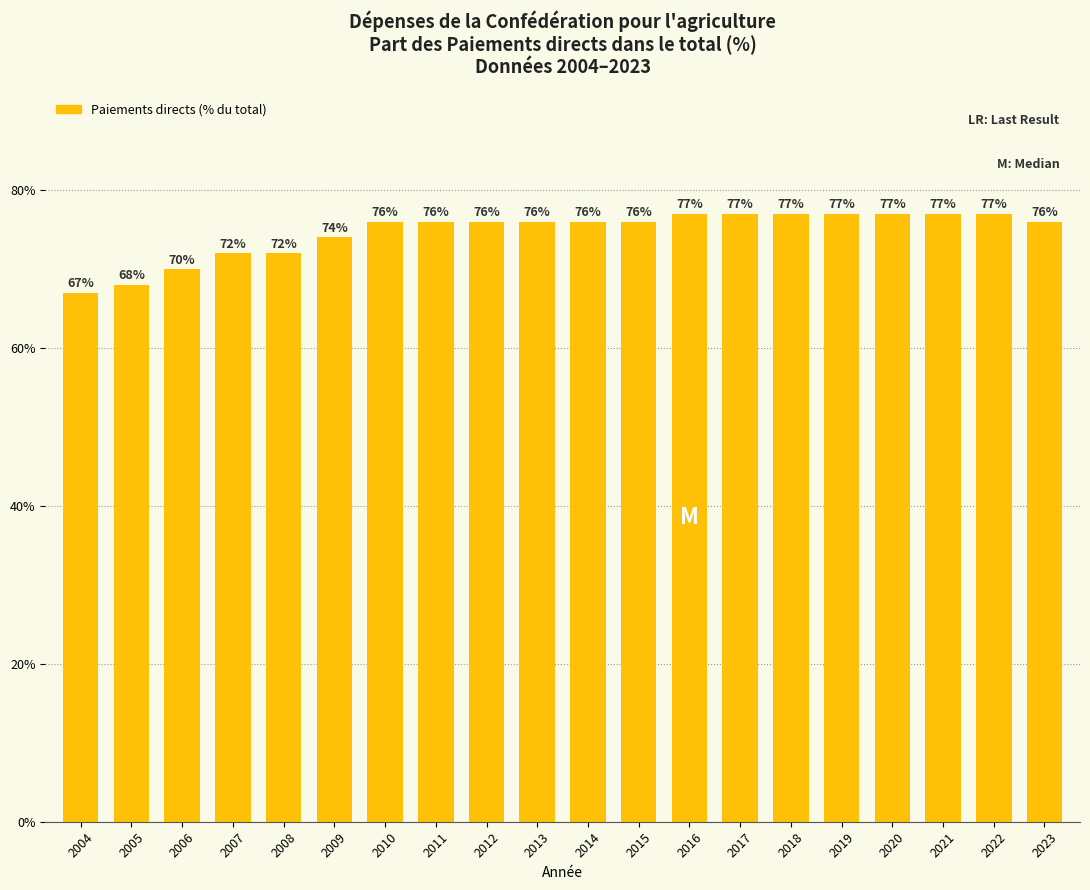

What is the difference between the second highest and second lowest values?

9